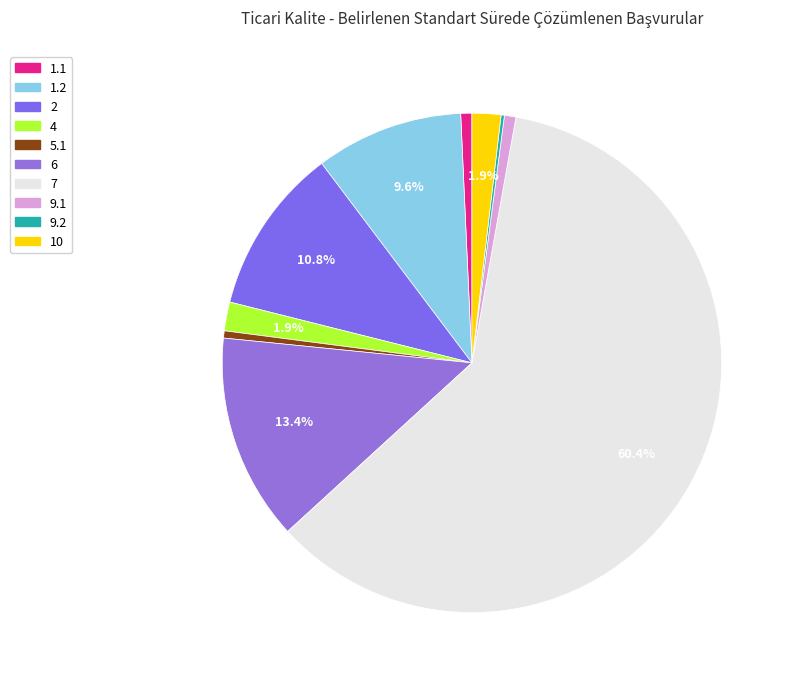

What percentage is NOT represented by 9.2?

99.8%